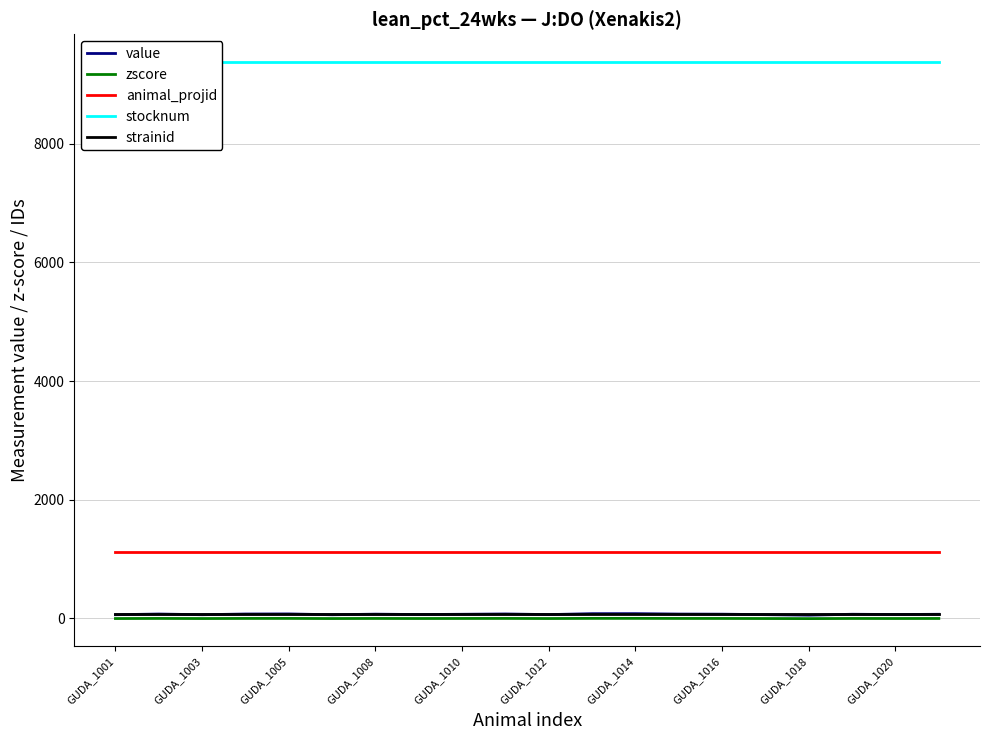

What is the highest value of the animal_projid series?

1125.0